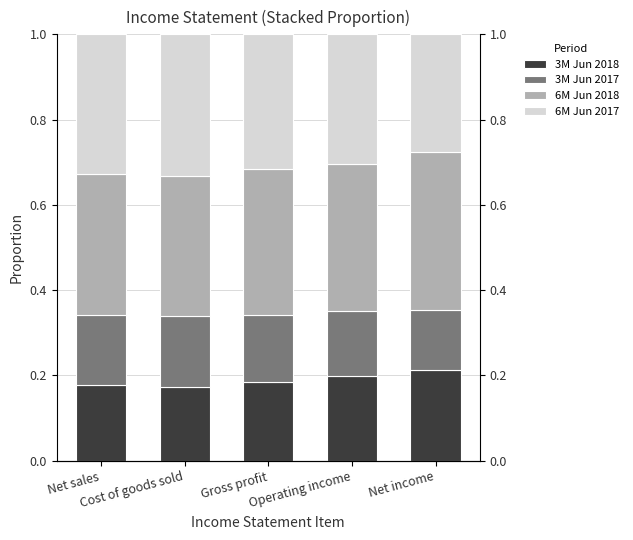

Read the 3M Jun 2018 value at Operating income.

0.2